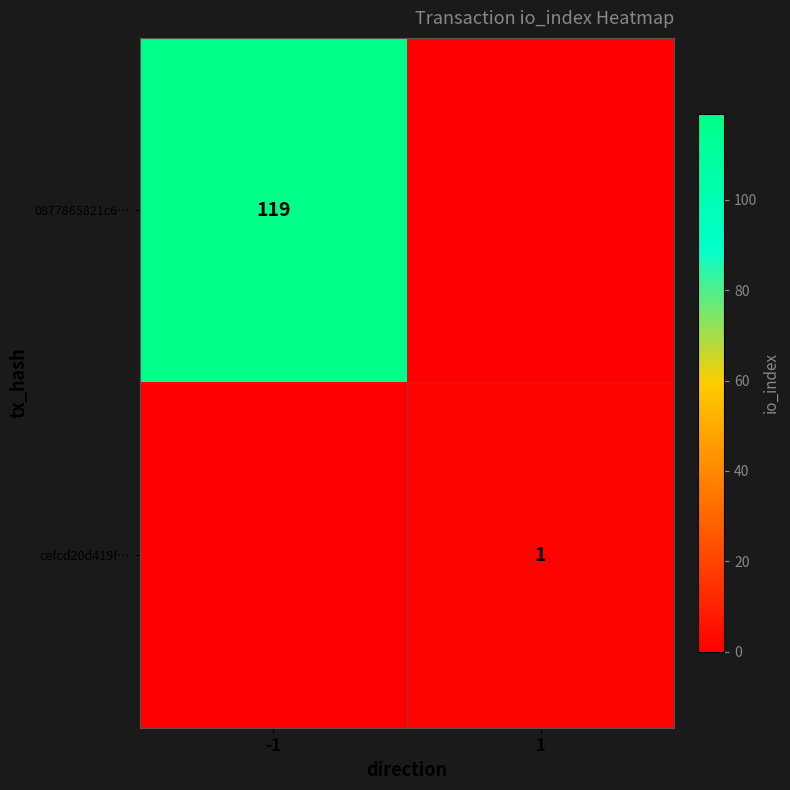

True or false: 0877865821c6… has a value of 119 at -1.

True